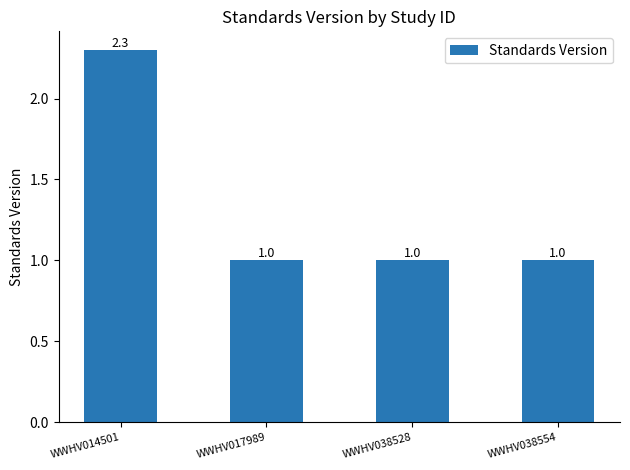

Does the chart contain any negative values?

No